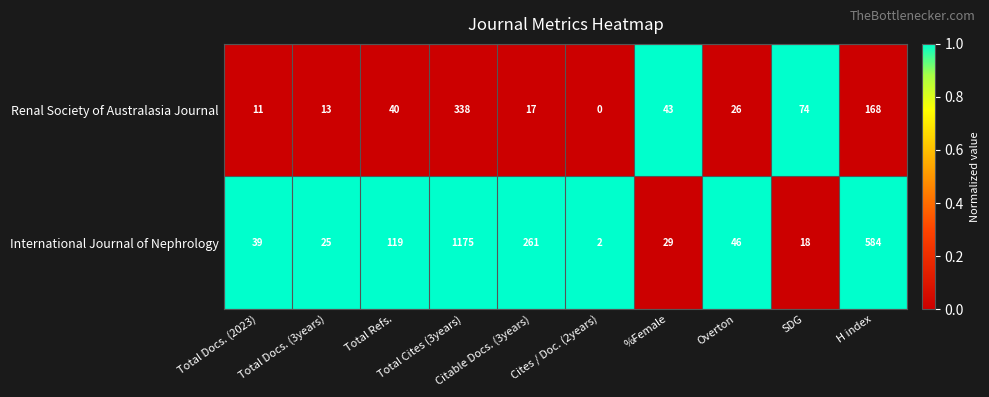

What is the difference between the second highest and second lowest values in the International Journal of Nephrology series?

566